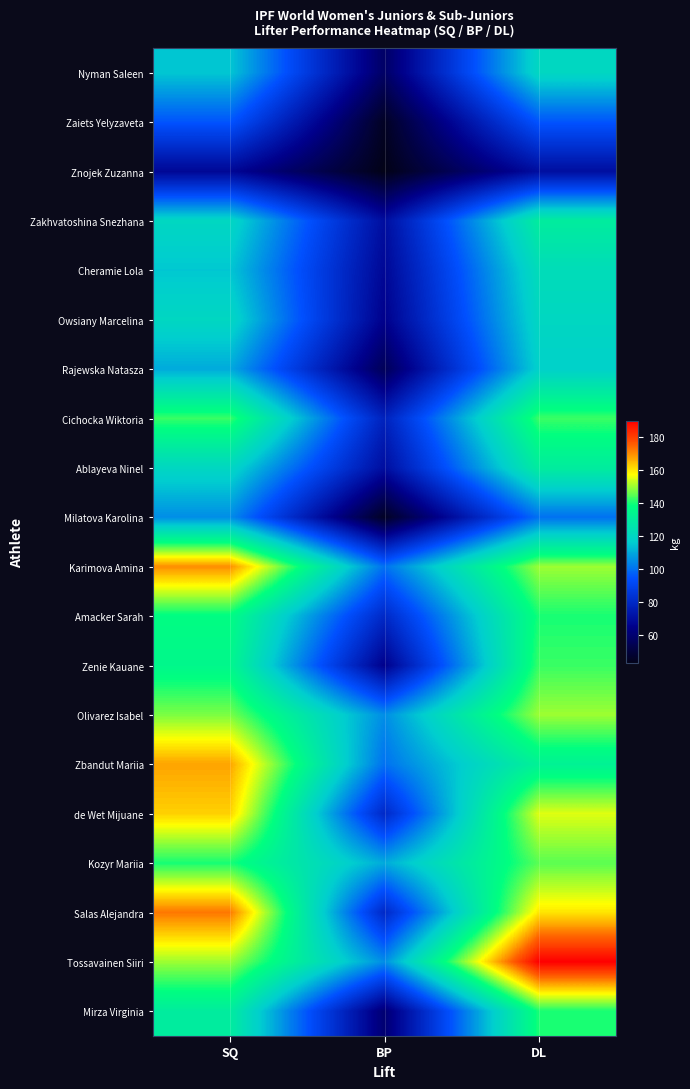

At DL, list the series in order from largest to smallest.

Tossavainen Siiri, Salas Alejandra, de Wet Mijuane, Karimova Amina, Olivarez Isabel, Kozyr Mariia, Cichocka Wiktoria, Zenie Kauane, Amacker Sarah, Mirza Virginia, Zbandut Mariia, Zakhvatoshina Snezhana, Ablayeva Ninel, Cheramie Lola, Nyman Saleen, Owsiany Marcelina, Rajewska Natasza, Milatova Karolina, Zaiets Yelyzaveta, Znojek Zuzanna